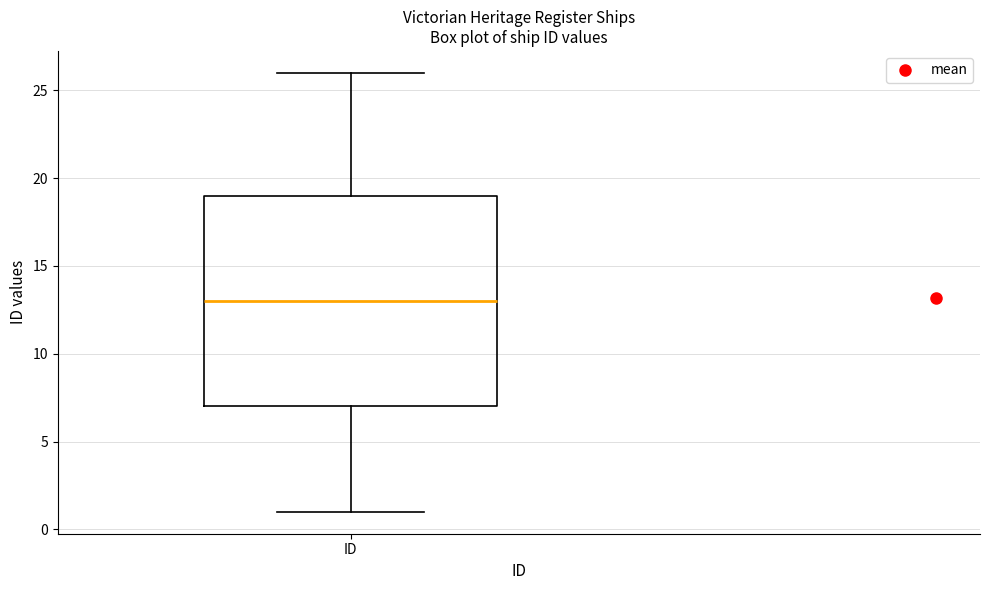

Transcribe this box plot: give where the median line is, the range the box spans, and where the two whiskers end, as read against the y-axis. The values are not printed on the chart, so give them approximately, as read against the axis.

median 13, box 7 to 19, whiskers 1 to 26